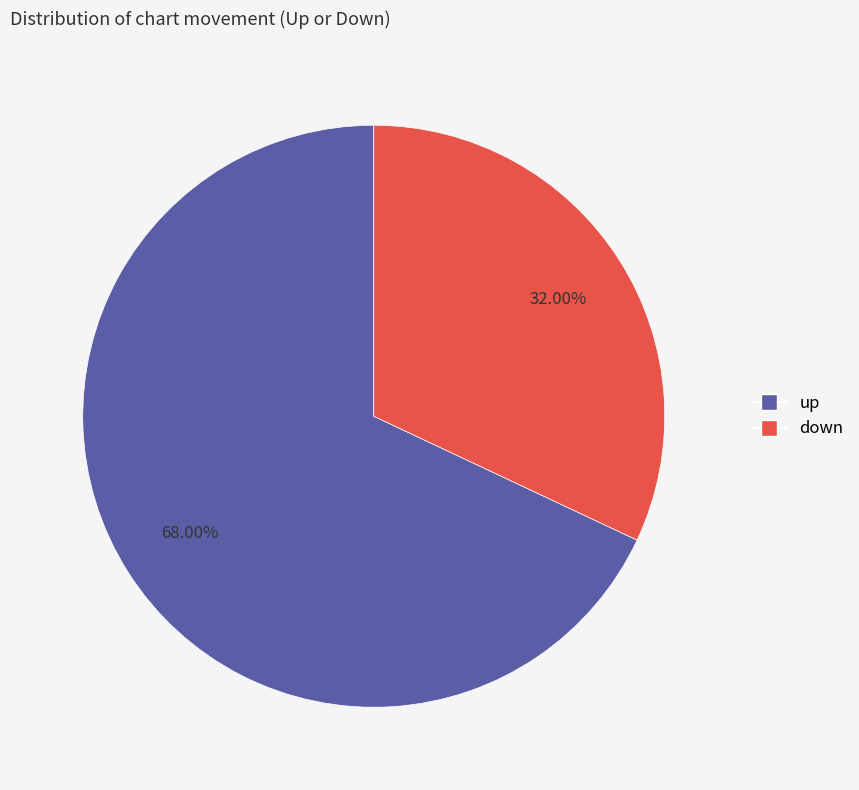

To the nearest percent, what portion does down represent?

32%